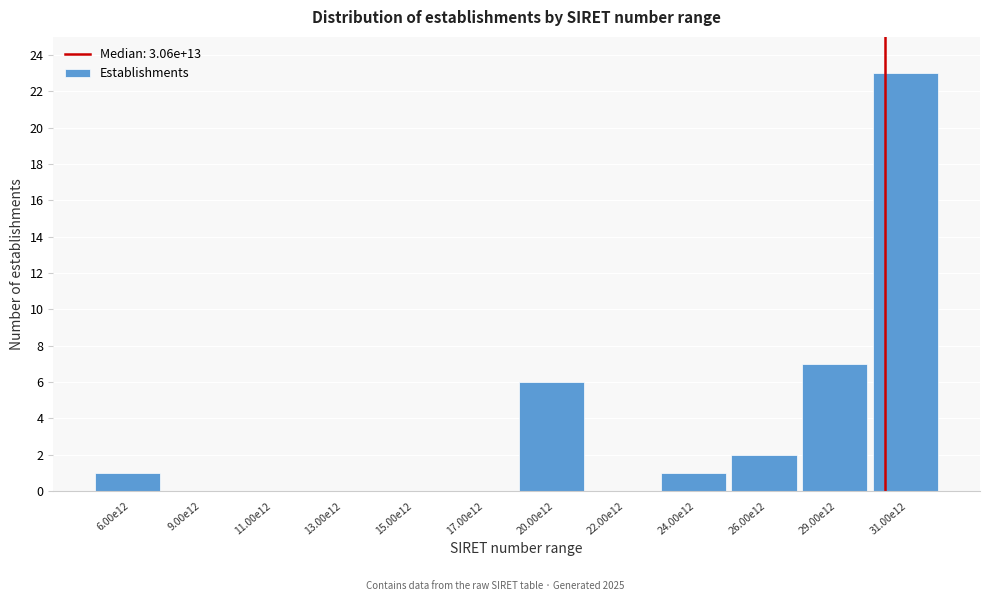

Reading left to right, what are all the values shown in this chart?

6.00e12=1	9.00e12=0	11.00e12=0	13.00e12=0	15.00e12=0	17.00e12=0	20.00e12=6	22.00e12=0	24.00e12=1	26.00e12=2	29.00e12=7	31.00e12=23